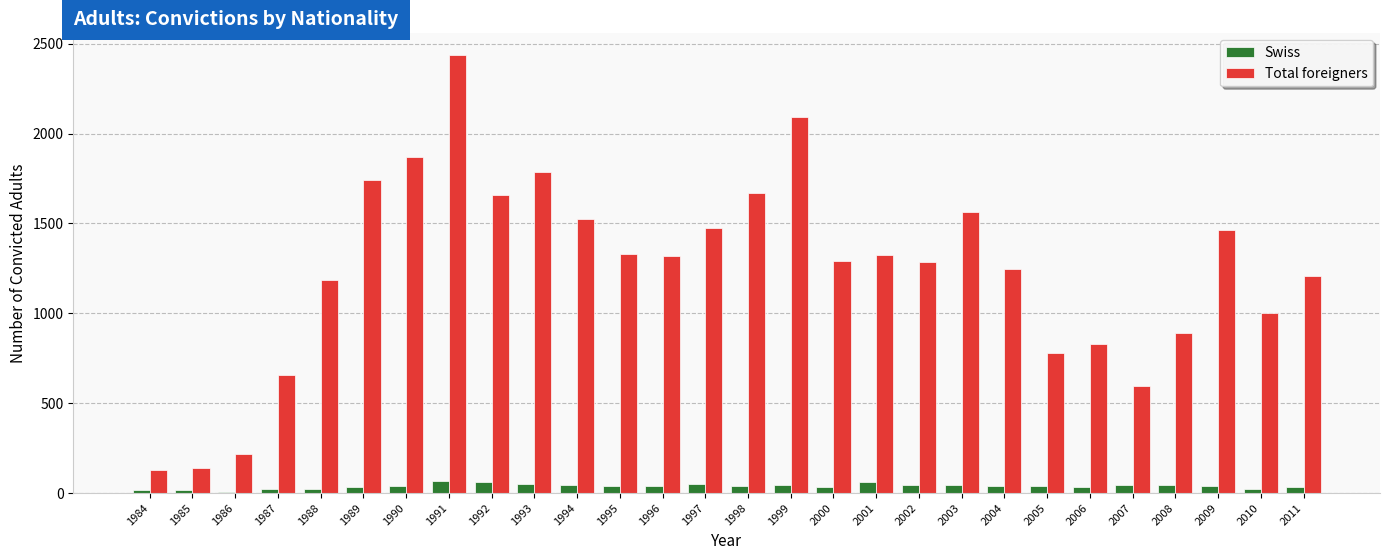

What is the sum of all Swiss values?

1091